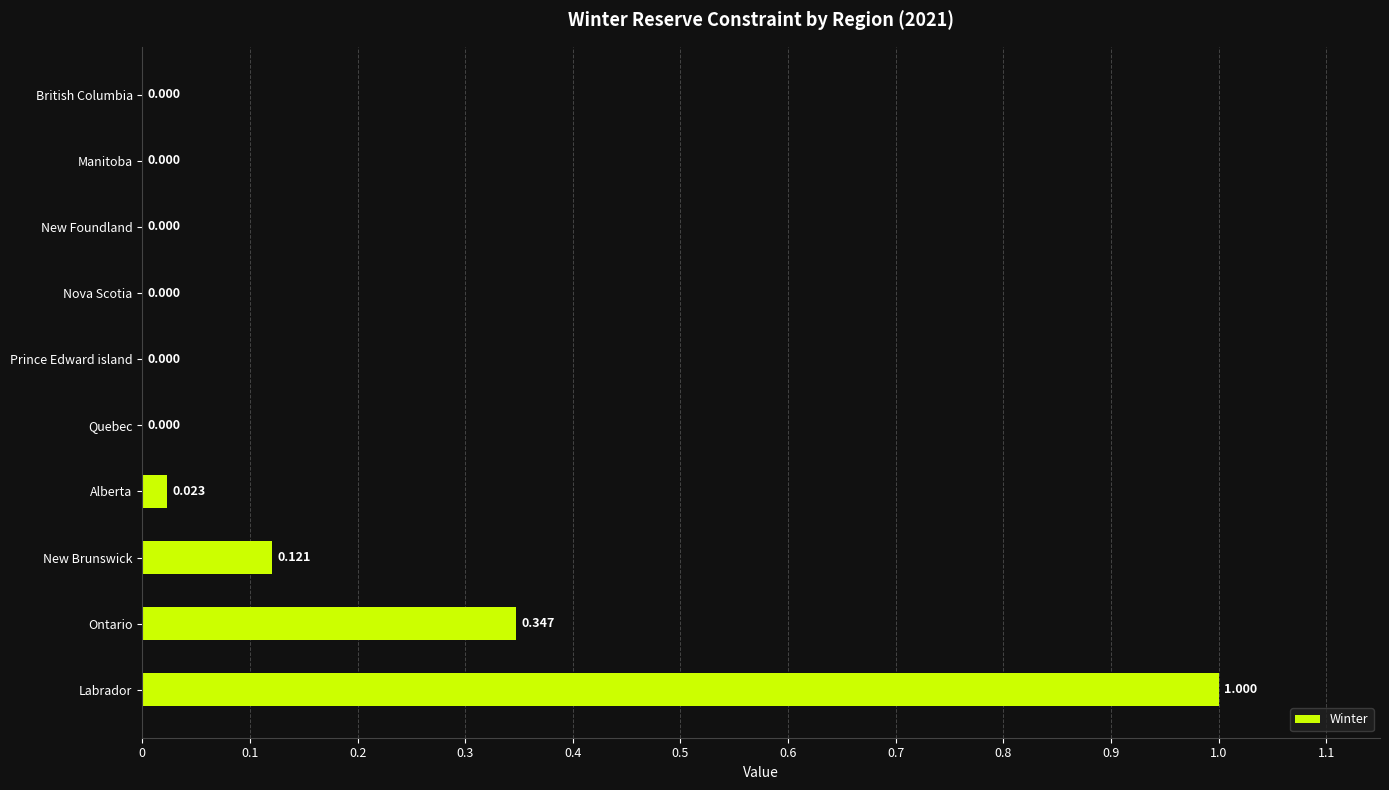

Between Ontario and New Brunswick, which is larger?

Ontario